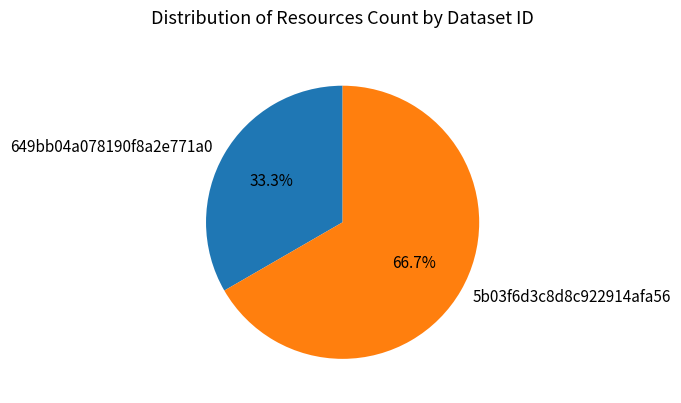

Combined, do 5b03f6d3c8d8c922914afa56 and 649bb04a078190f8a2e771a0 account for over 50%?

Yes